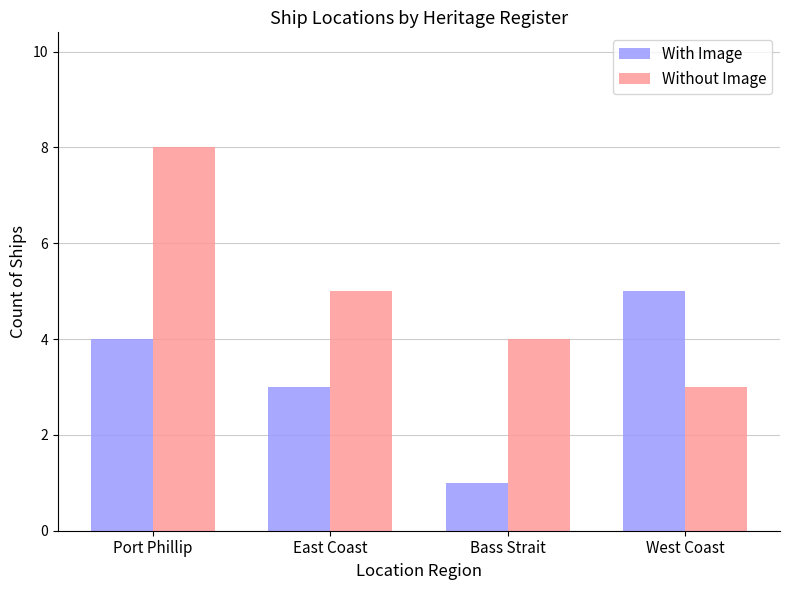

Is it true that With Image equals 7 at Port Phillip?

False